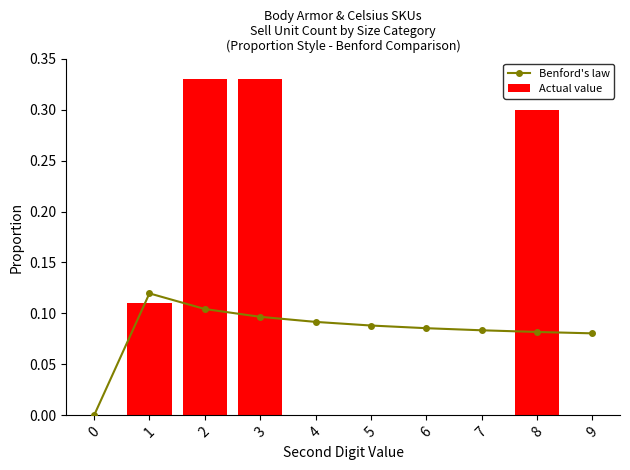

Which series has the largest total across all categories?

Actual value